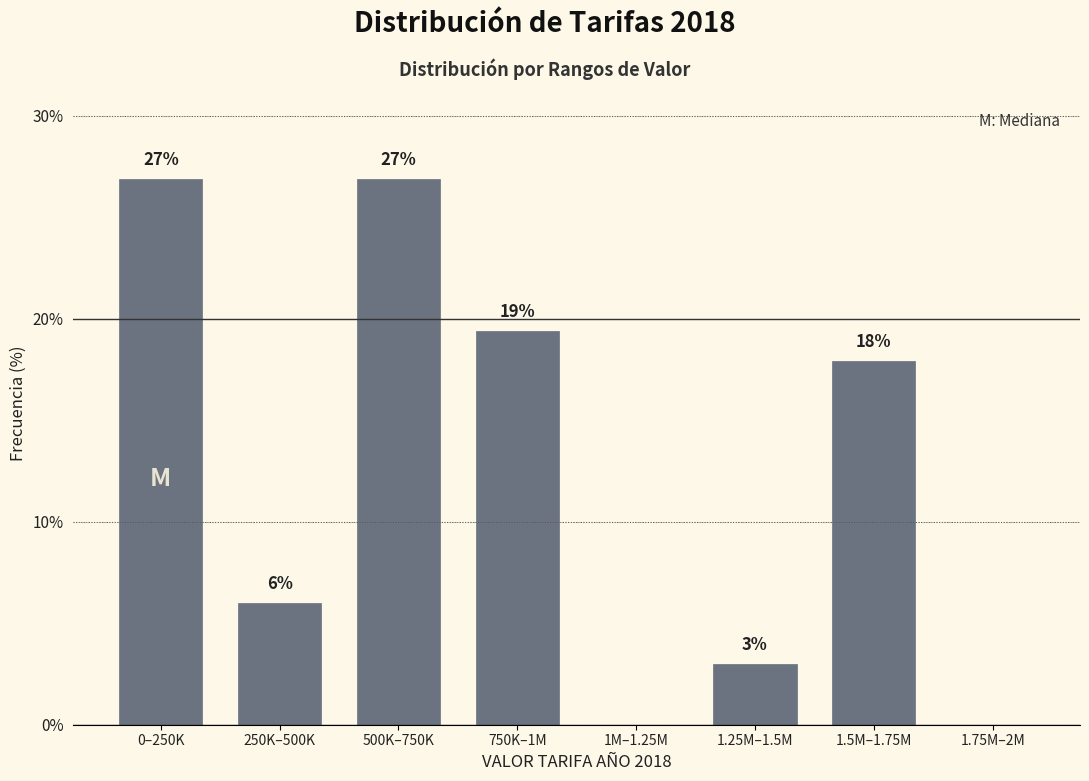

The value at 1.5M–1.75M is 26.5. True or false?

False